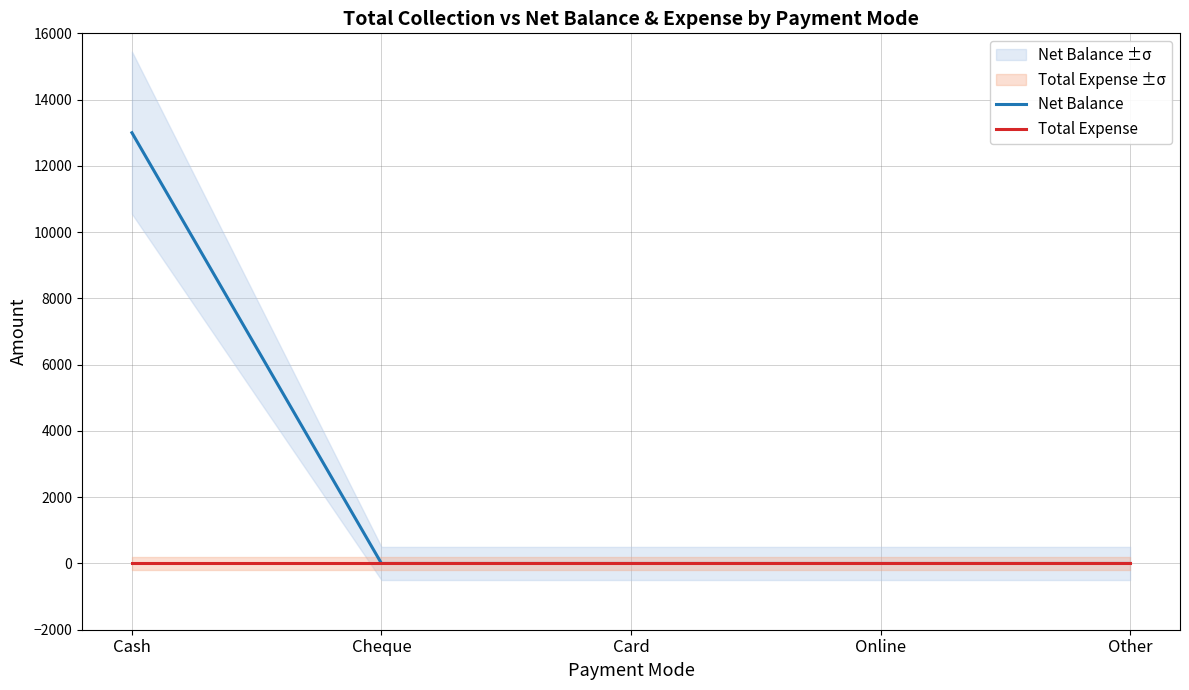

At which category is the sum across all series the highest?

Cash